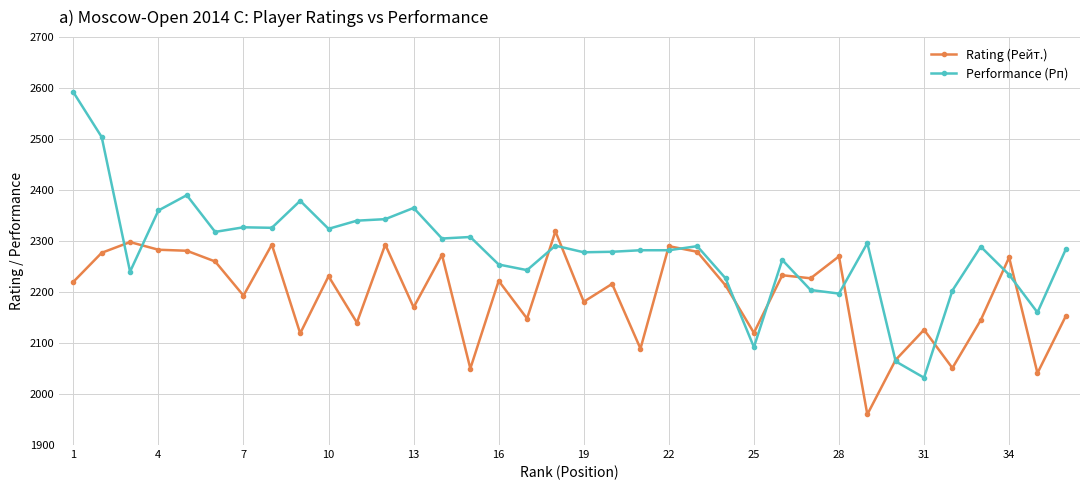

What is the value of the Performance (Рп) point at the 20th from the left?

2279